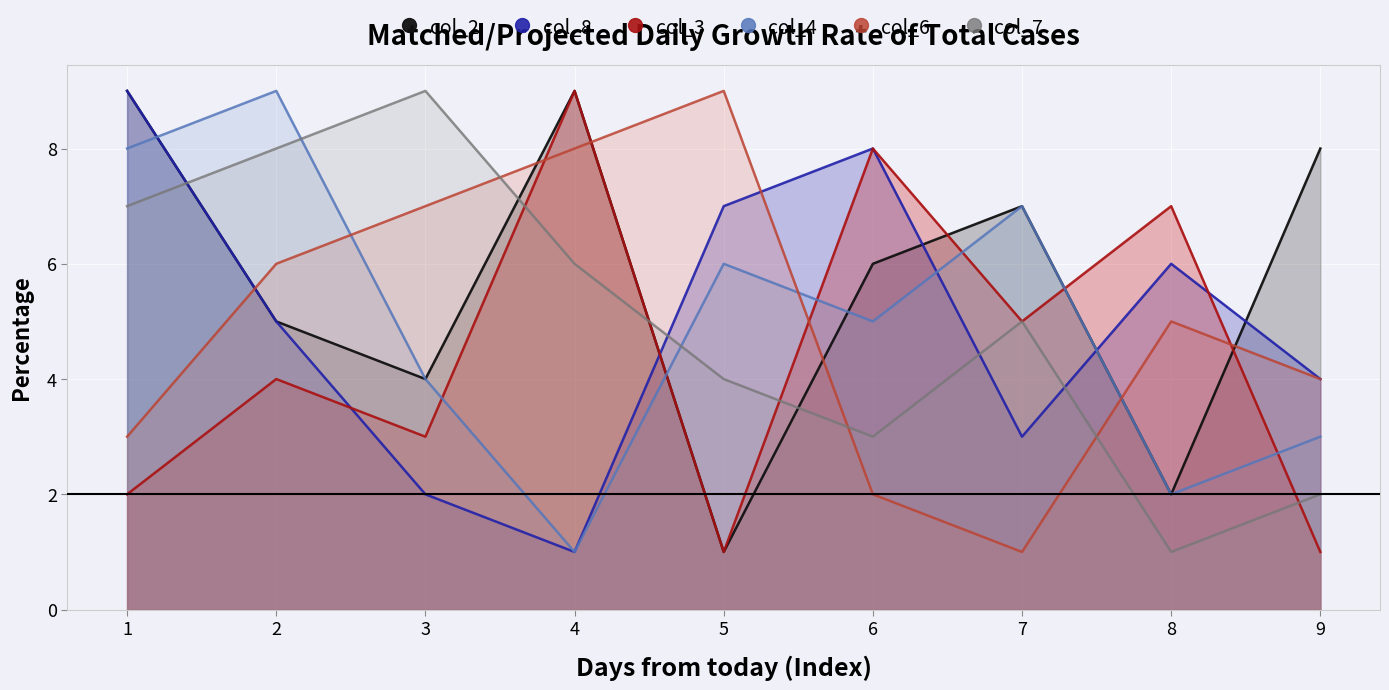

Count the col_8 values in the range 3 to 7.

5